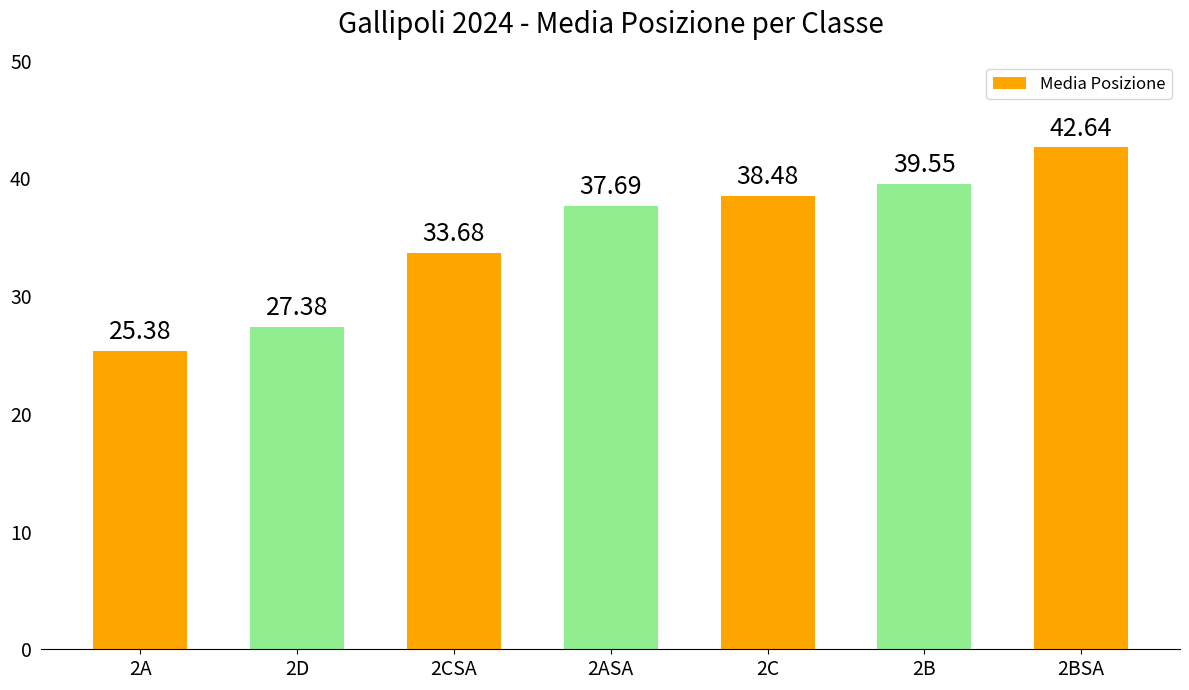

Is it true that the value at 2B is 39.5?

True